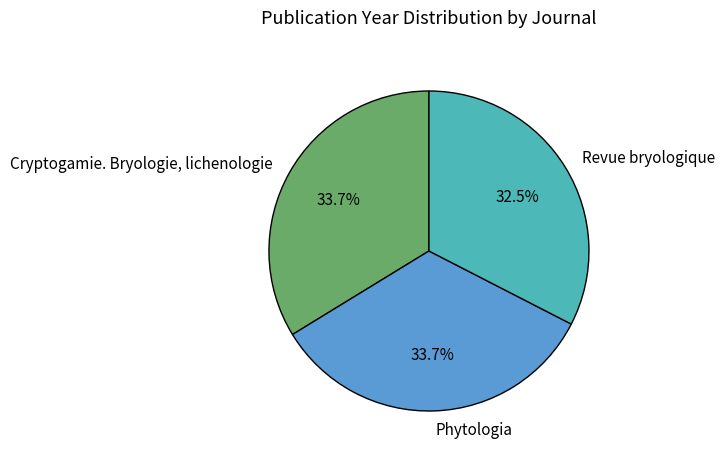

Which category has the smallest portion of the pie?

Revue bryologique